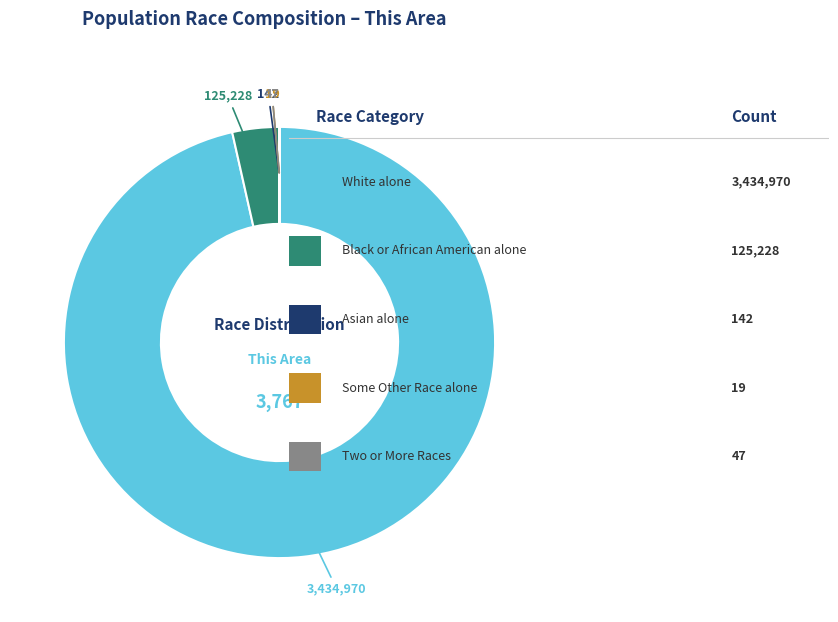

Is there a majority slice in this chart?

Yes